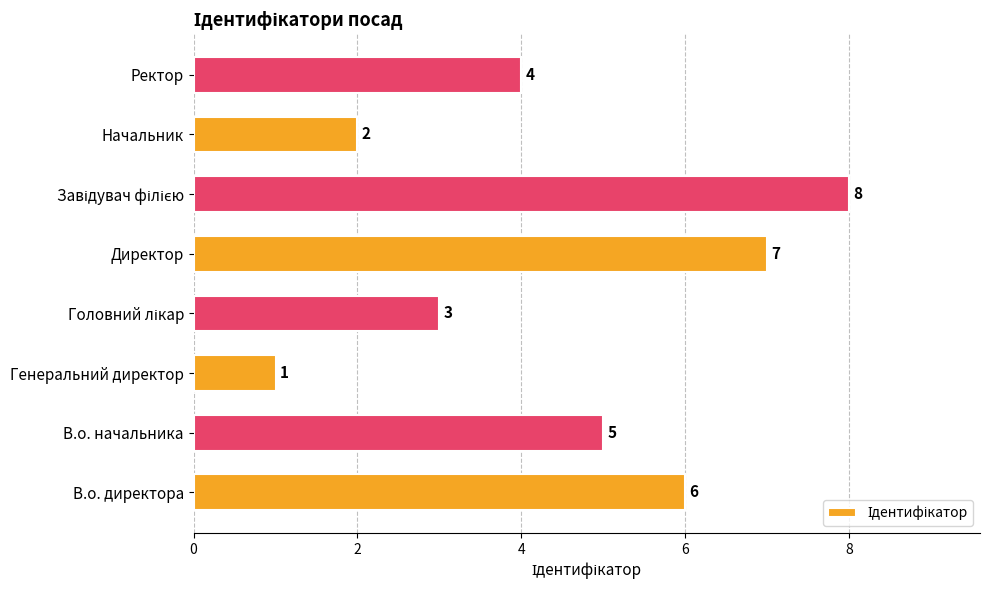

What is the difference between the maximum and minimum values?

7